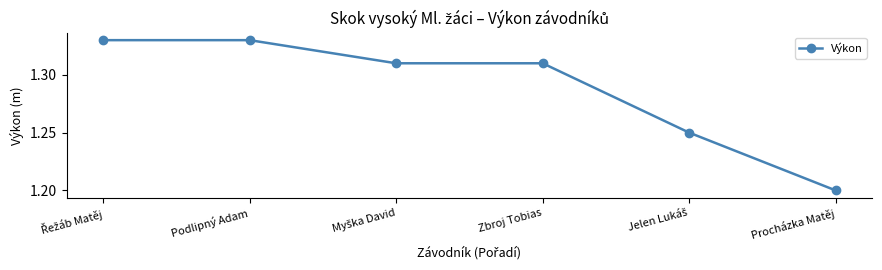

Is it true that the value at Procházka Matěj is 1.2?

True